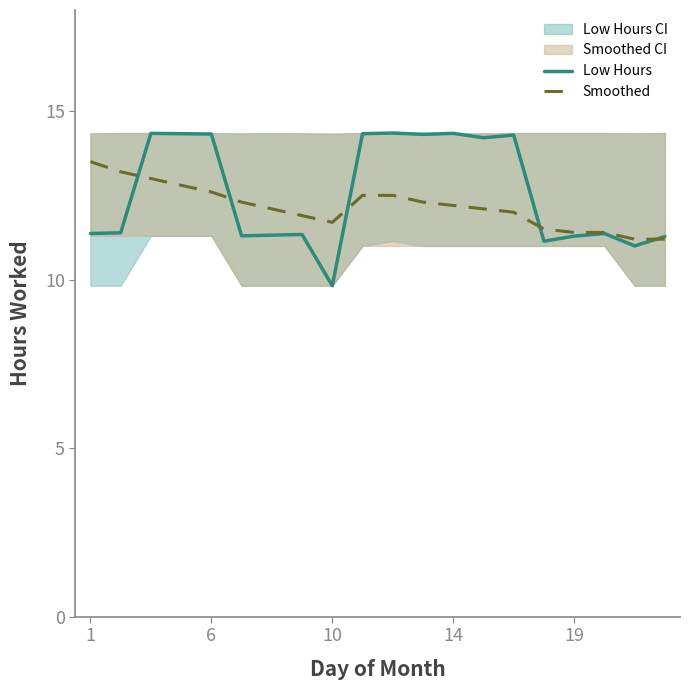

The value of Smoothed at 10 is 19.6. True or false?

False